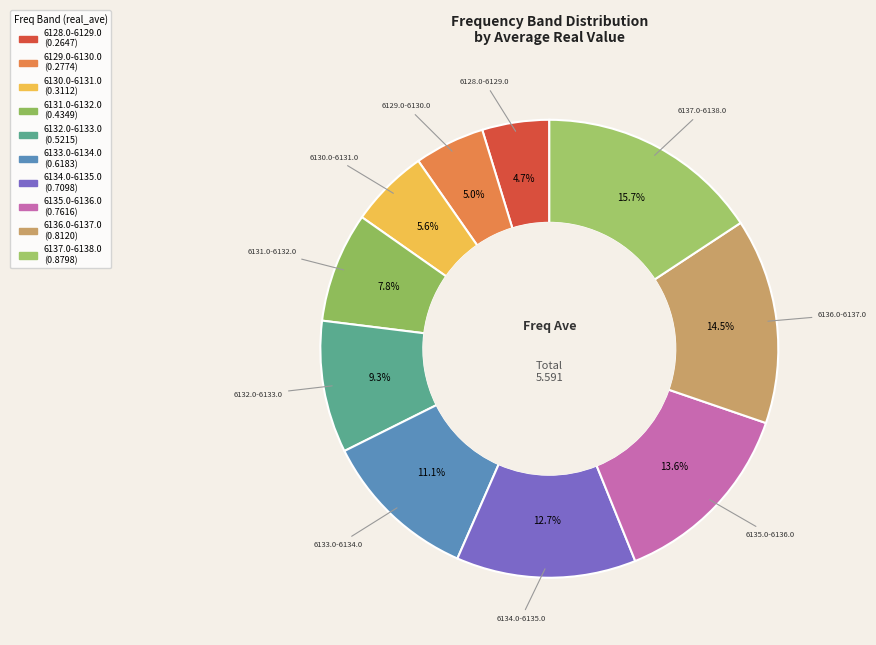

Does 6137.0-6138.0 account for over 50% of the chart?

No